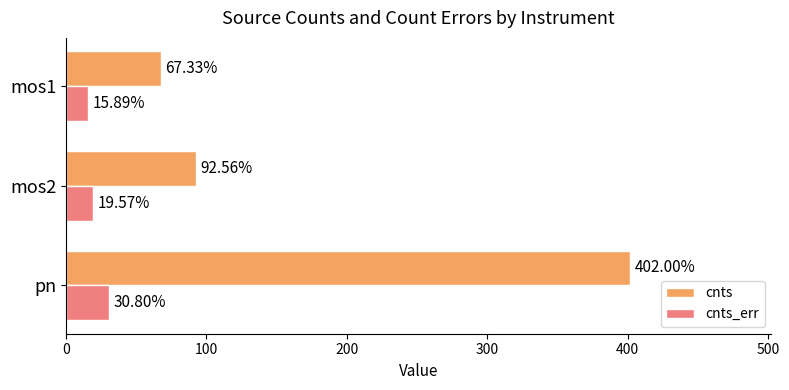

Which series has the widest spread of values?

cnts